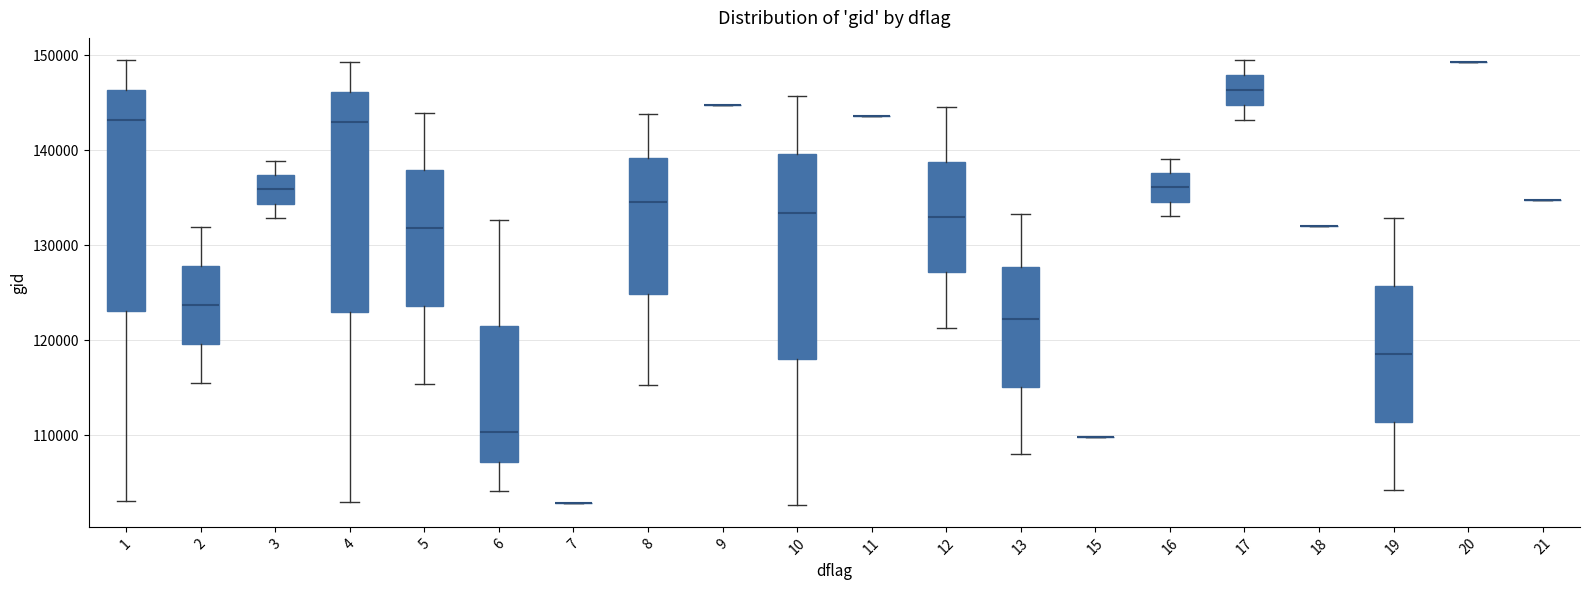

Where is the upper edge of the box at x = 1 on the y-axis? The values are not printed on the chart, so give them approximately, as read against the axis.

146000